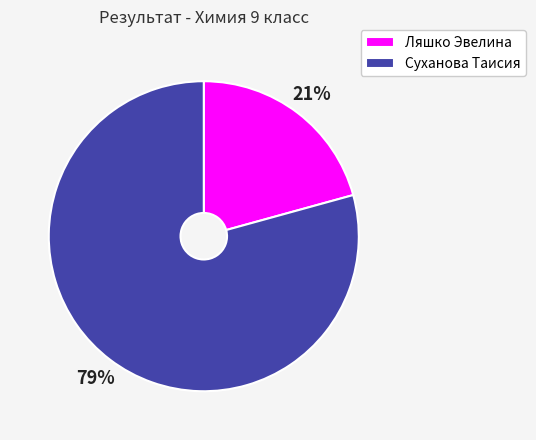

To the nearest percent, what is the combined percentage of Ляшко Эвелина and Суханова Таисия?

100%